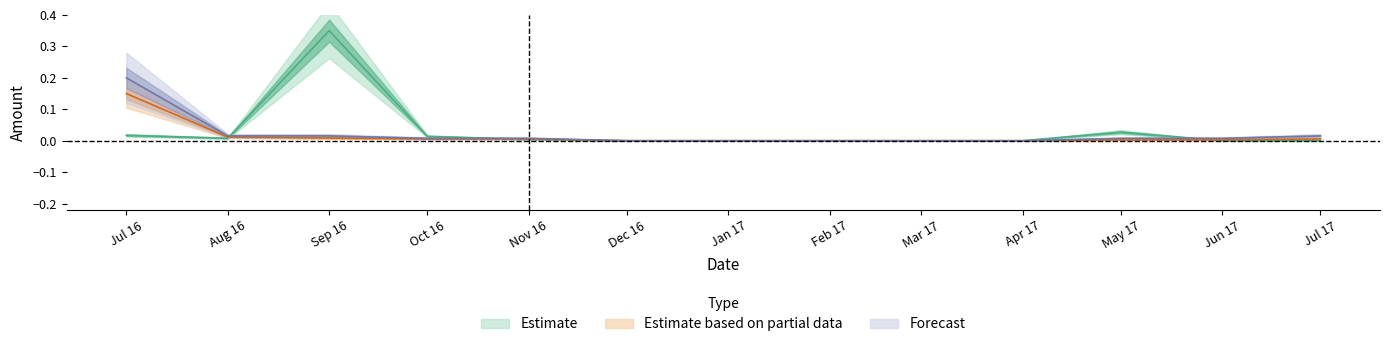

True or false: Amount_sum has more than 0 points higher than both neighbors.

True